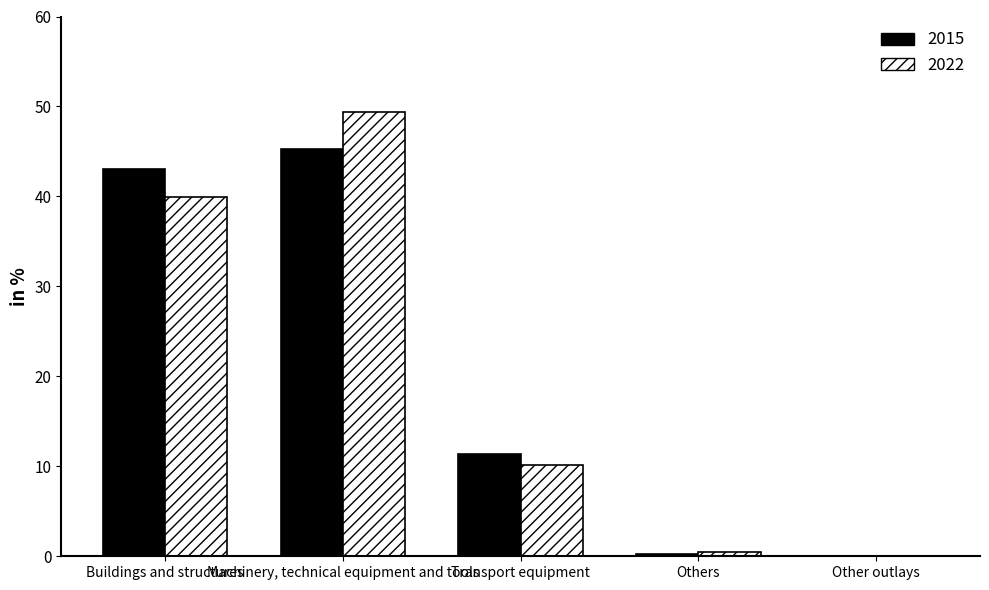

What is the sum of all 2022 values?

100.0